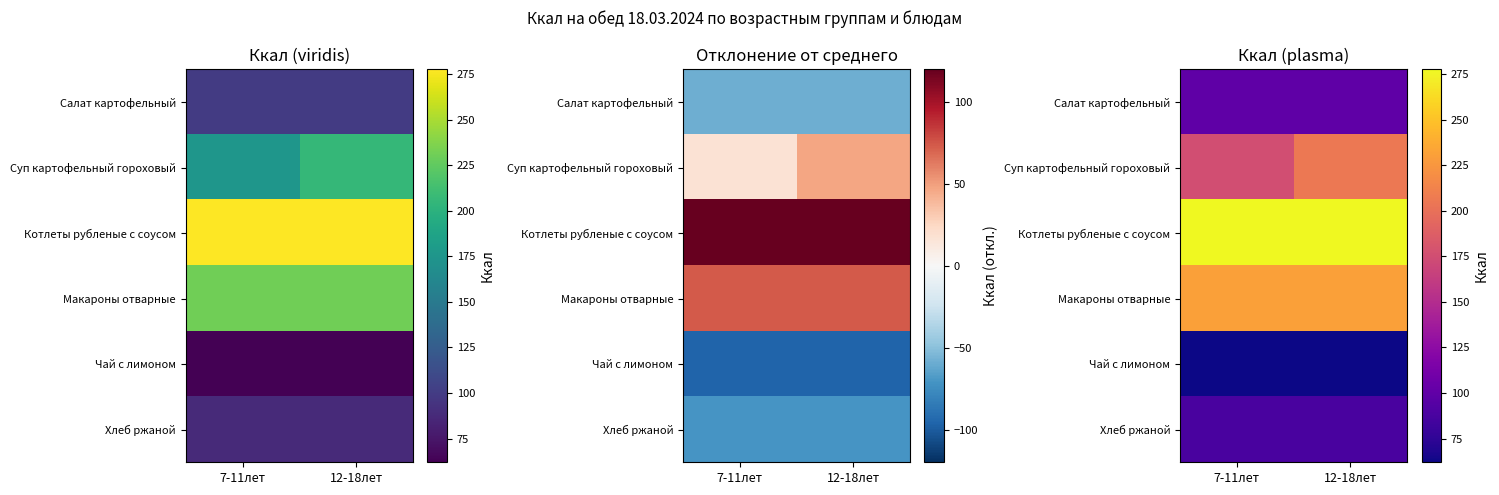

Which series has the widest spread of values?

Суп картофельный гороховый